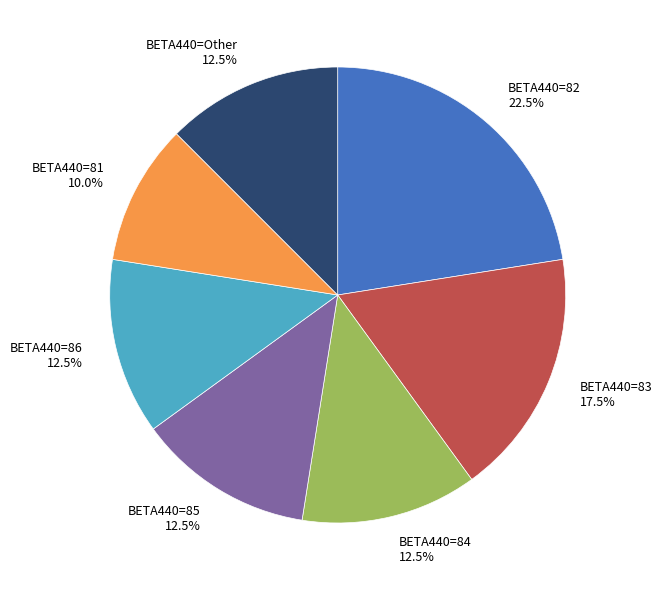

What portion of the pie excludes BETA440=84 12.5%?

87.5%